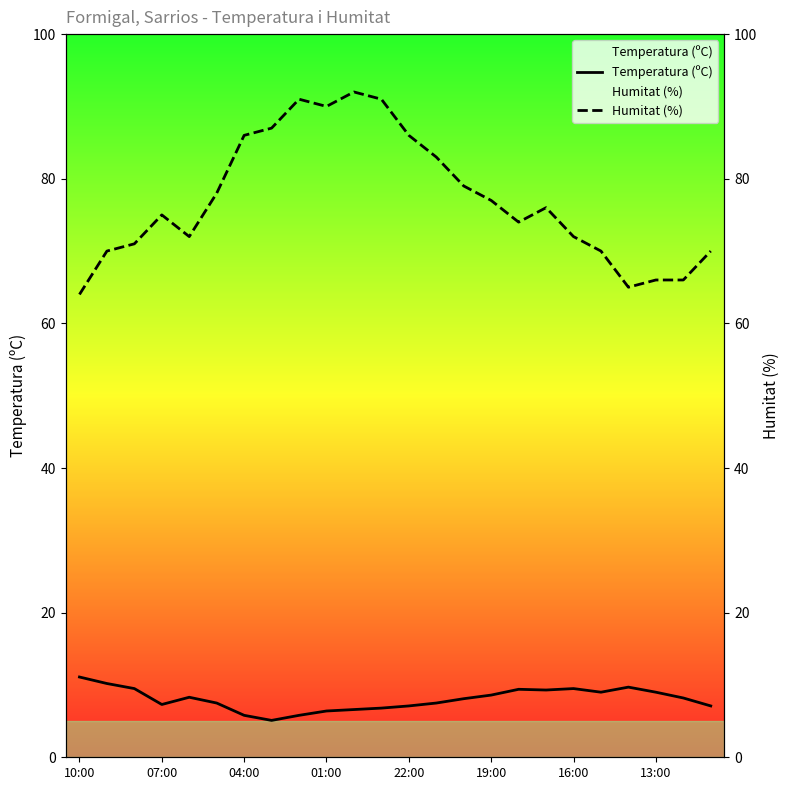

True or false: Temperatura (ºC) and Humitat (%) intersect in this chart.

False